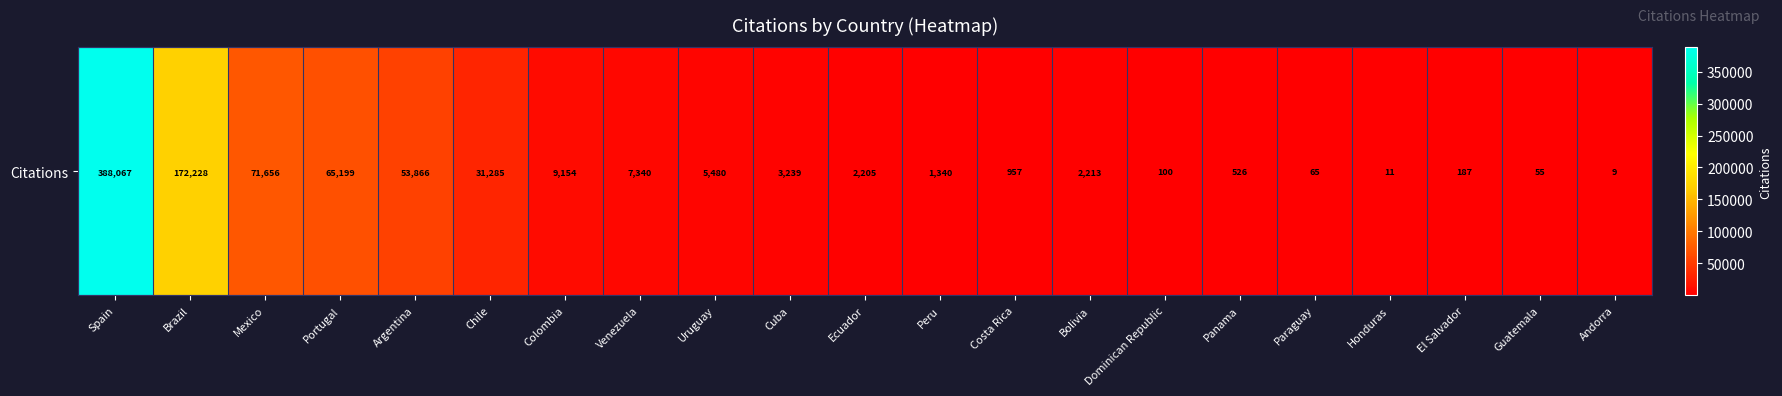

Rank the categories by value from lowest to highest.

Andorra, Honduras, Guatemala, Paraguay, Dominican Republic, El Salvador, Panama, Costa Rica, Peru, Ecuador, Bolivia, Cuba, Uruguay, Venezuela, Colombia, Chile, Argentina, Portugal, Mexico, Brazil, Spain